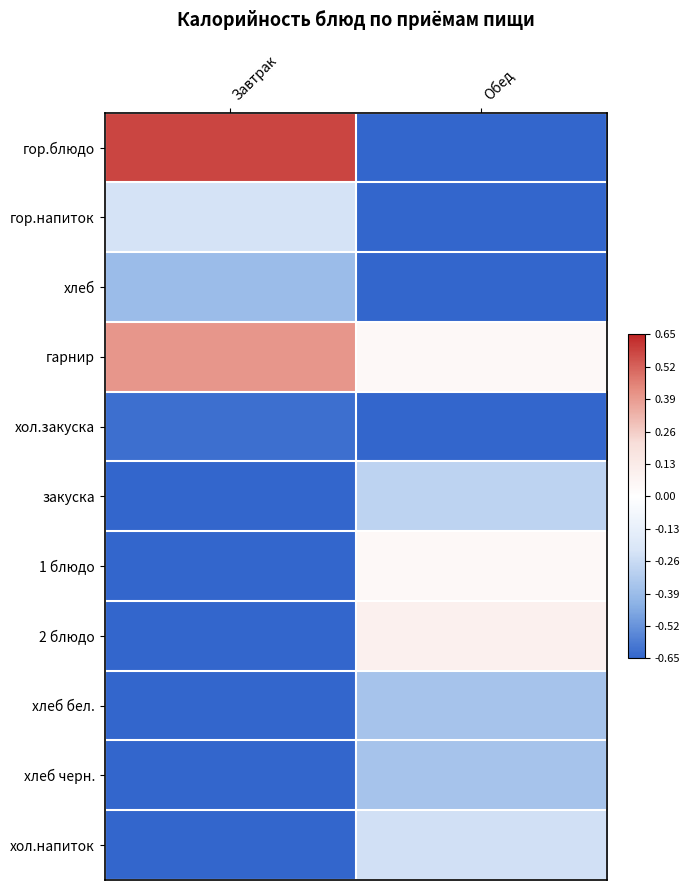

At which category is the sum across all series the highest?

Обед